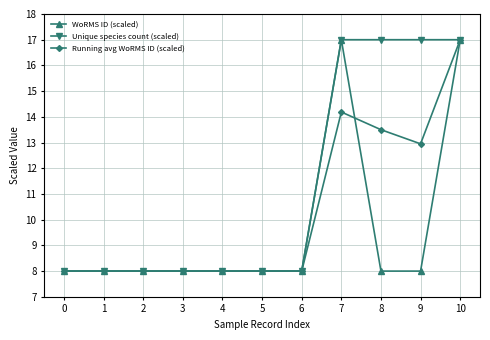

At how many categories does at least one series exceed 15?

4